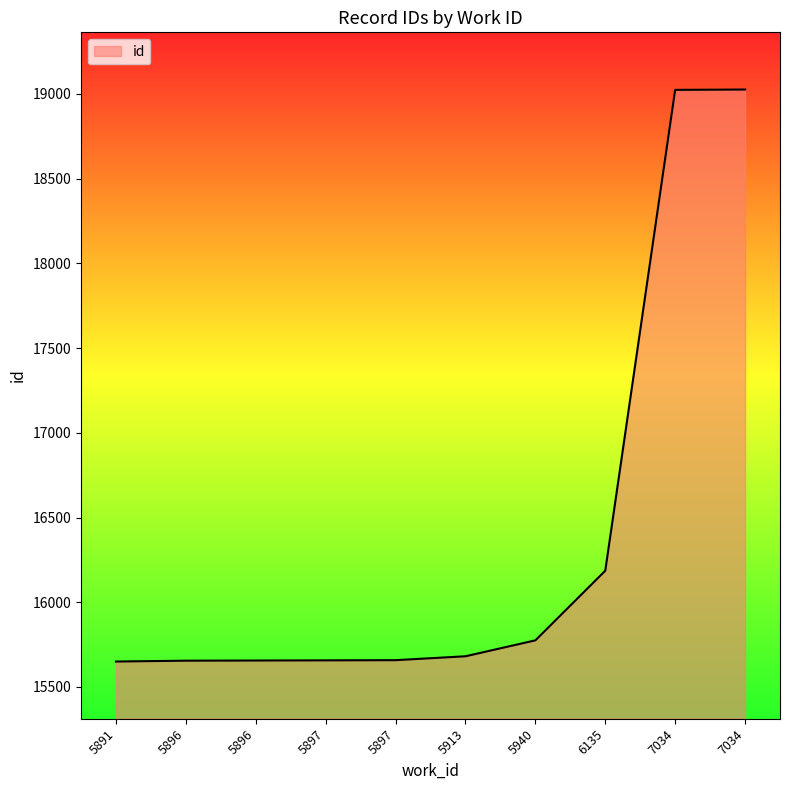

Does the chart have visible grid lines?

No